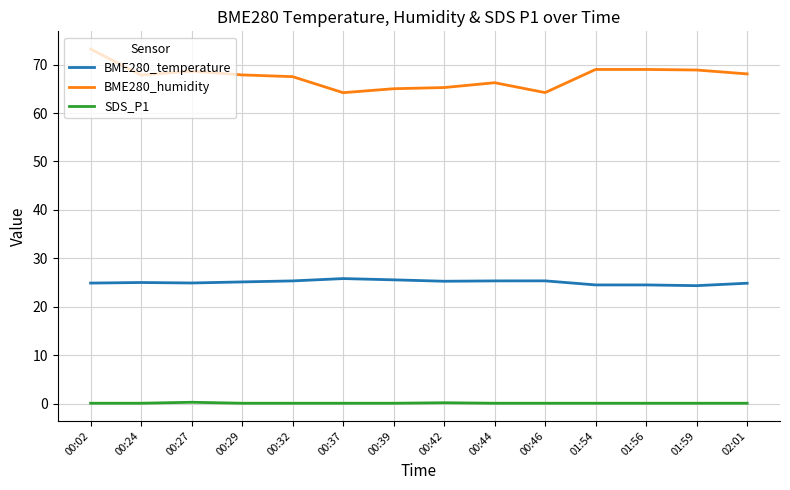

What value does the BME280_humidity series have at 01:54?

69.0